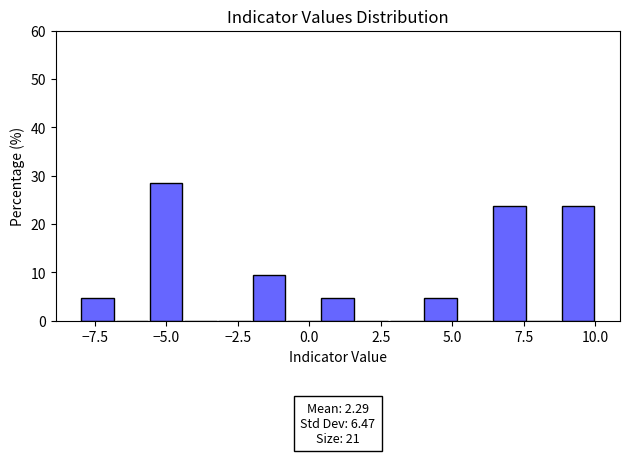

Read against the x-axis, roughly where is the centre of the tallest bar?

-5.0